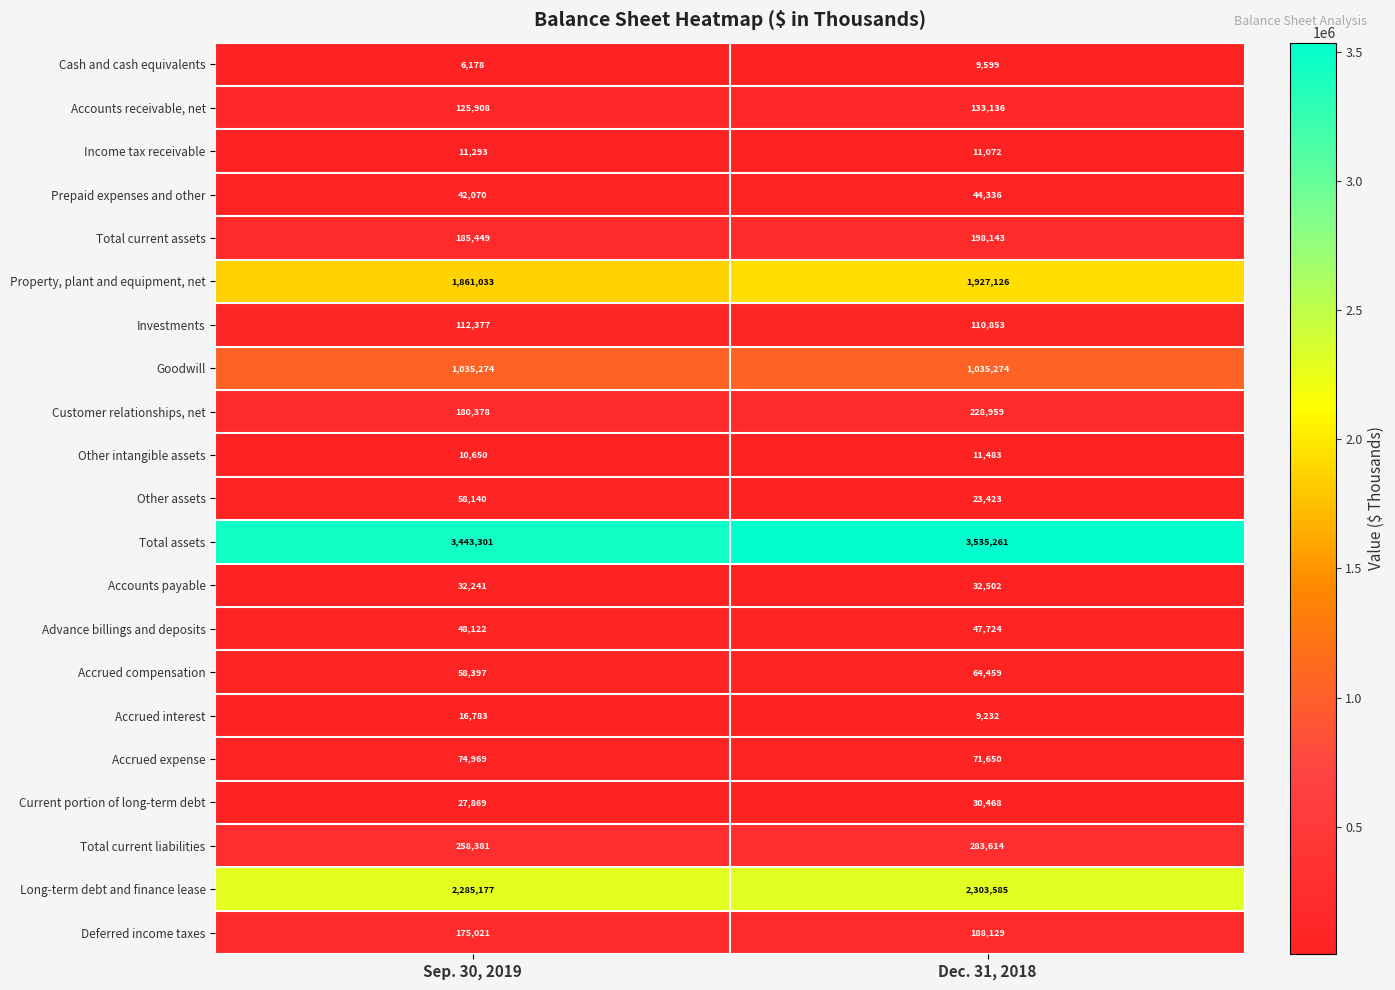

At which category is the sum across all series the highest?

Dec. 31, 2018